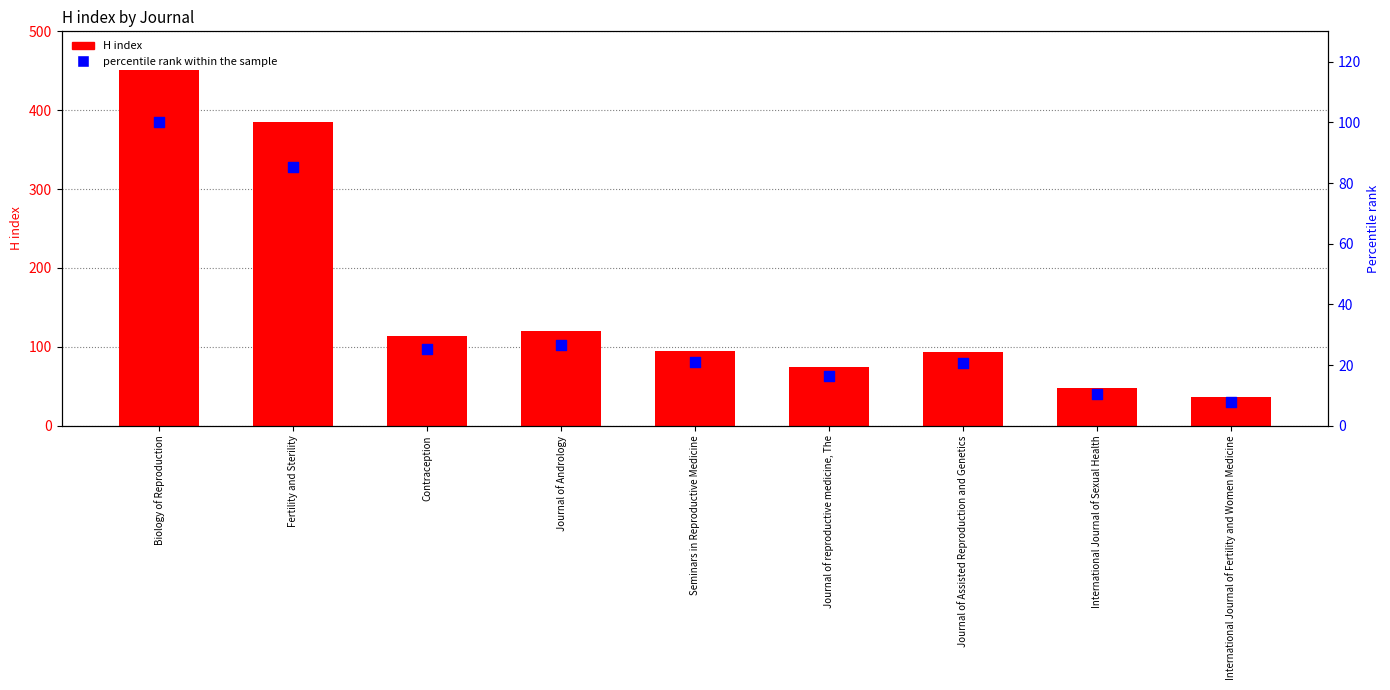

At how many categories does at least one series exceed 262?

2